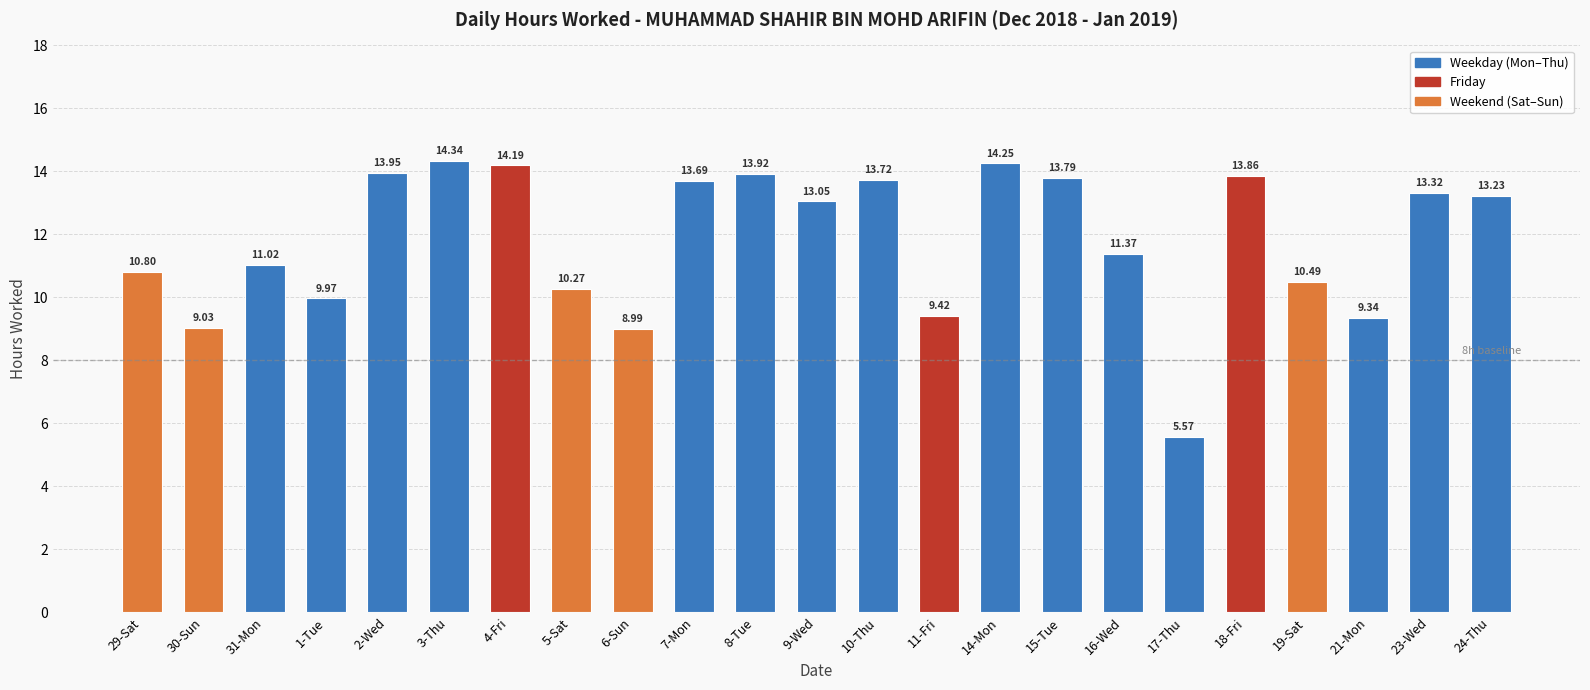

What is the sum of all values?

271.6